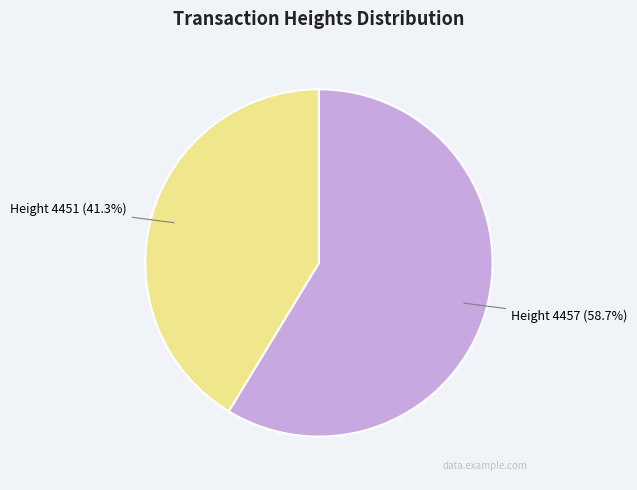

To the nearest percent, what portion does Height 4451 represent?

41%